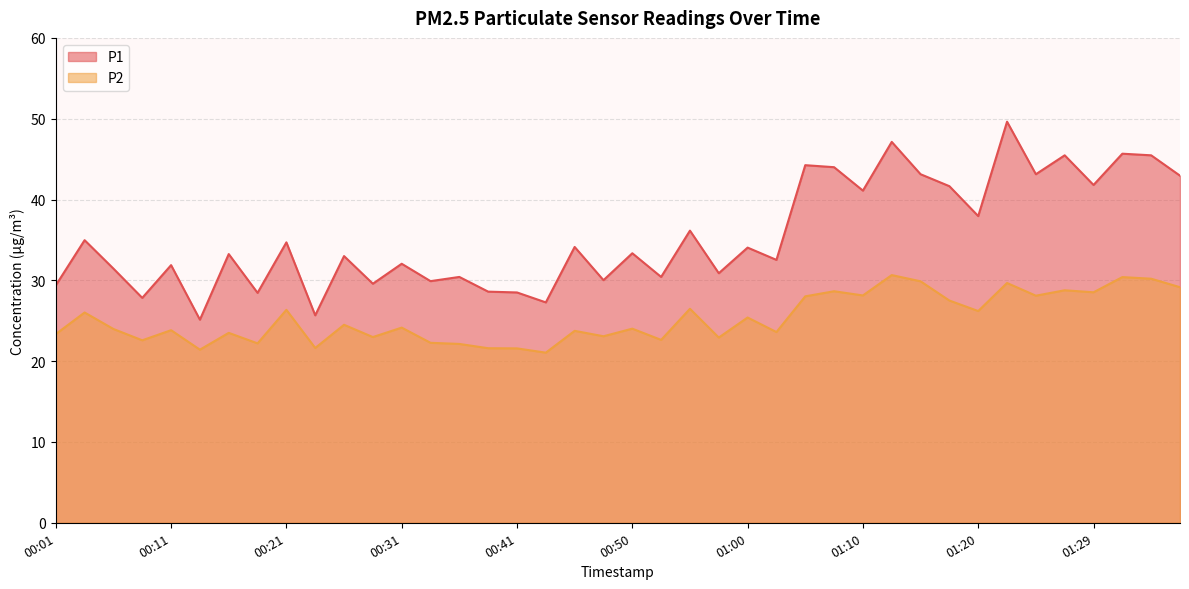

What are all the series names shown in the legend?

P1, P2